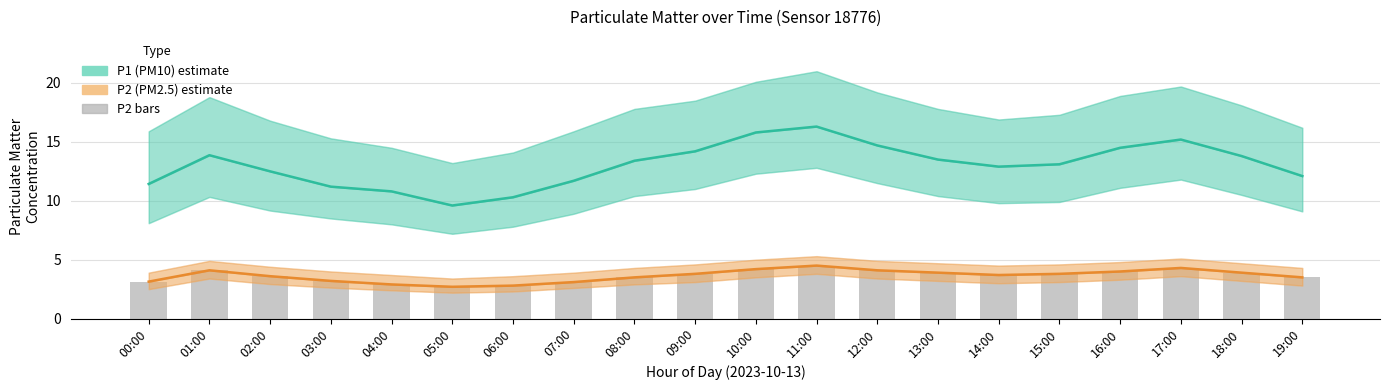

Reading right to left, extract all data points from this chart.

P1 (PM10): 12.1	13.8	15.2	14.5	13.1	12.9	13.5	14.7	16.3	15.8	14.2	13.4	11.7	10.3	9.6	10.8	11.2	12.5	13.9	11.4
P2 (PM2.5): 3.5	3.9	4.3	4.0	3.8	3.7	3.9	4.1	4.5	4.2	3.8	3.5	3.1	2.8	2.7	2.9	3.2	3.6	4.1	3.1
P2: 3.5	3.9	4.3	4.0	3.8	3.7	3.9	4.1	4.5	4.2	3.8	3.5	3.1	2.8	2.7	2.9	3.2	3.6	4.1	3.1